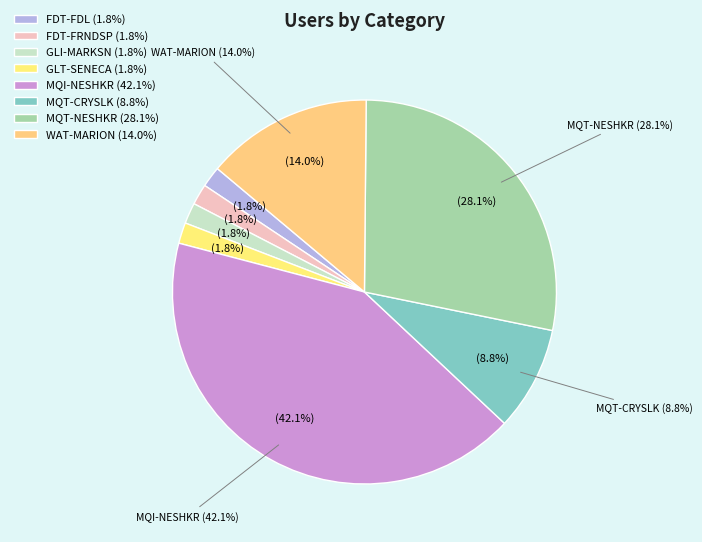

Is there any slice that represents more than half of the pie?

No